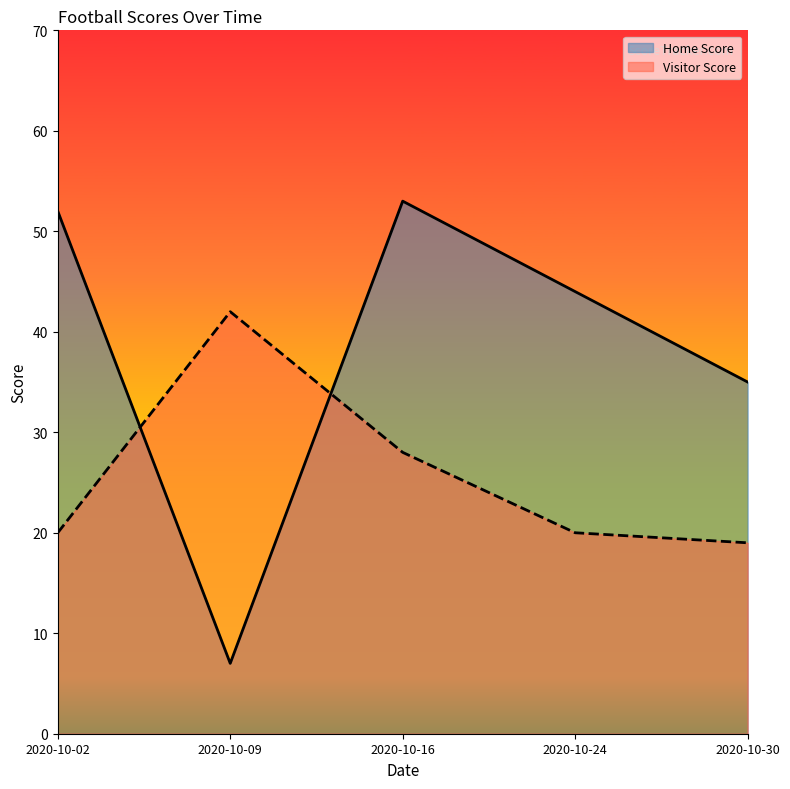

Rank the categories by Home Score value from lowest to highest.

2020-10-09, 2020-10-30, 2020-10-24, 2020-10-02, 2020-10-16